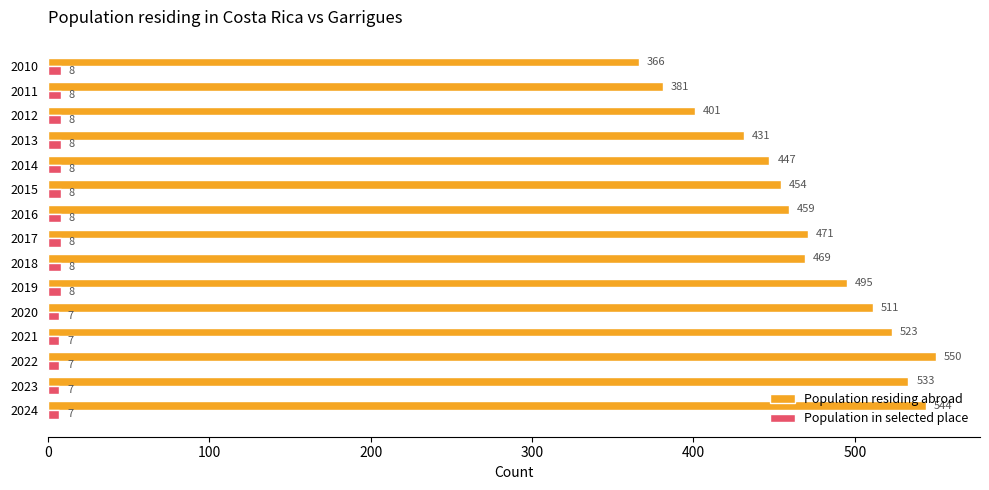

What is the difference between the highest and lowest values at 2023?

526